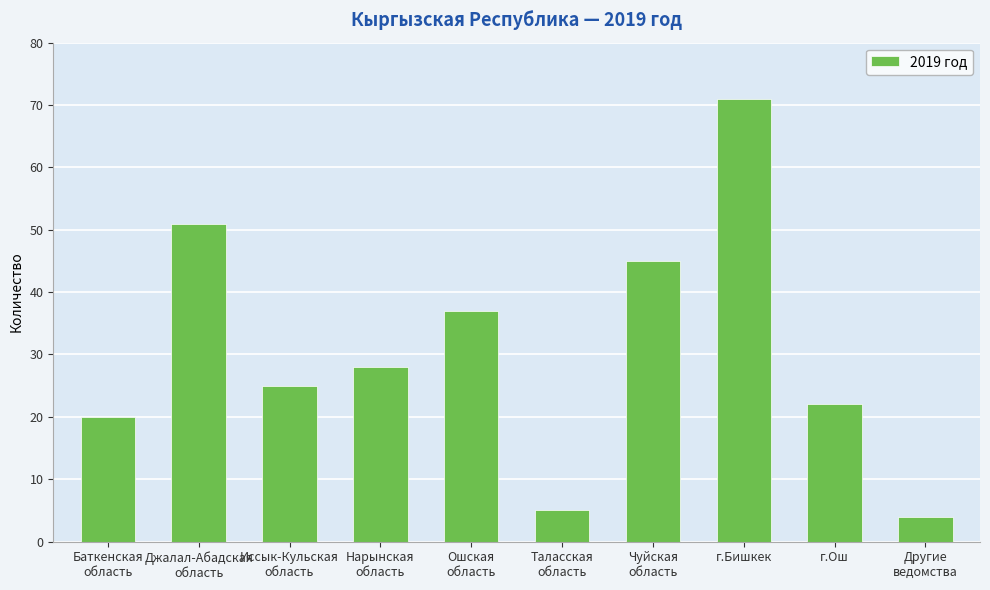

Reading left to right, what are all the values shown in this chart?

20	51	25	28	37	5	45	71	22	4